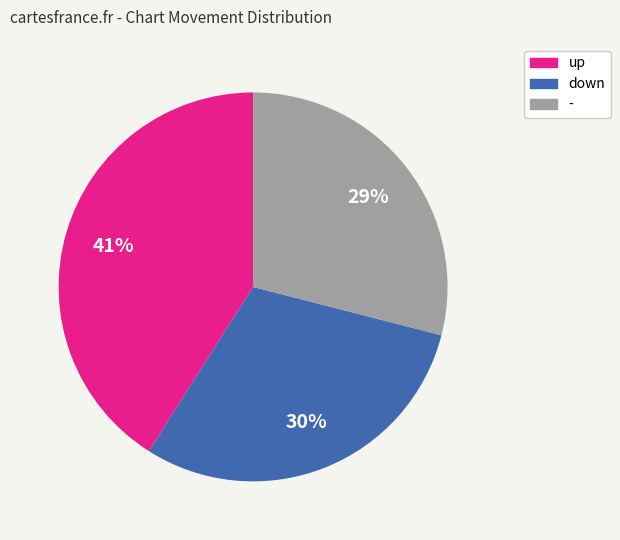

To the nearest percent, what is the difference between the up and - slice percentages?

12%